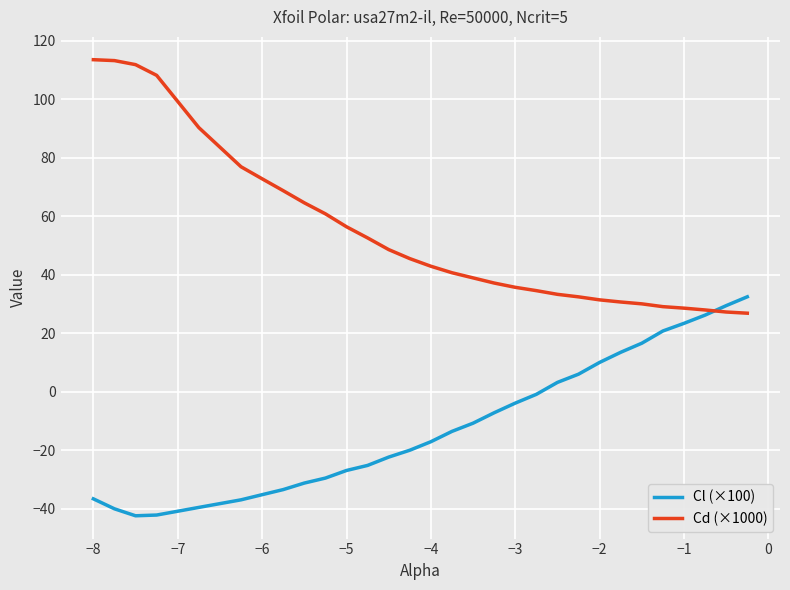

Which series has the largest total across all categories?

Cd (×1000)